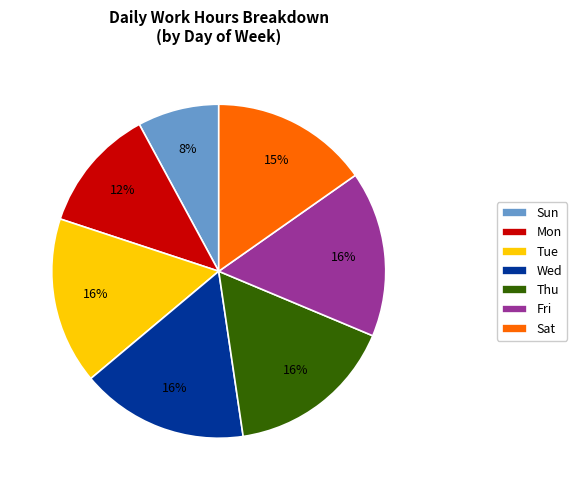

Do Mon and Fri together represent more than half of the pie?

No